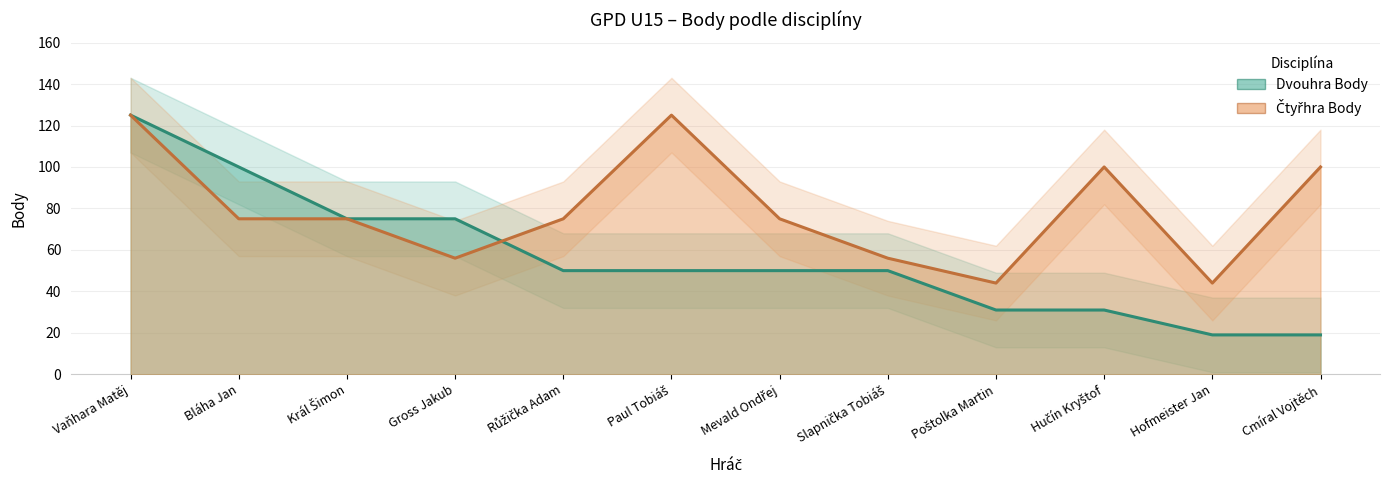

Read the Čtyřhra Body value at Vaňhara Matěj, to the nearest 10.

120